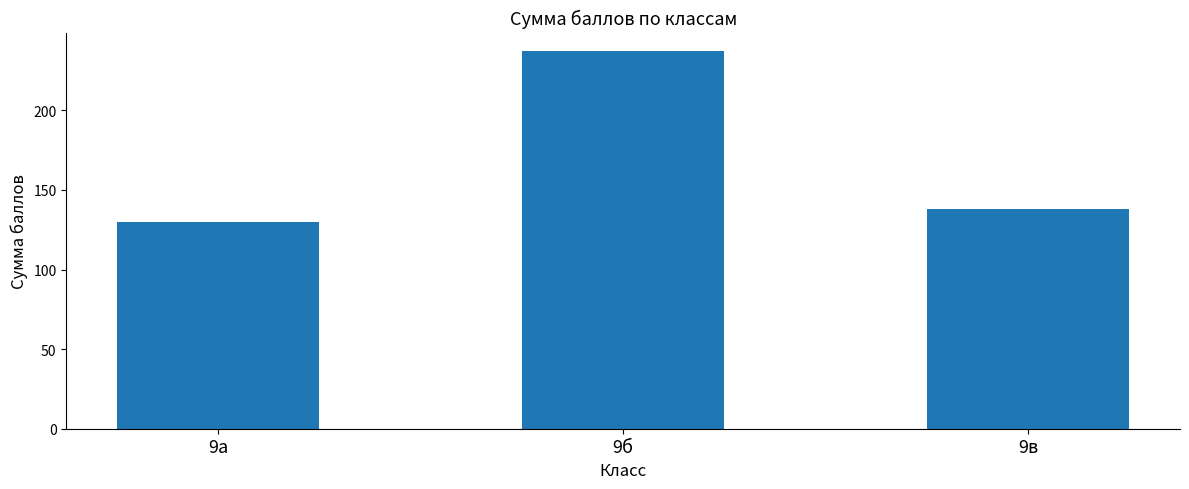

List the labels in order of value, smallest first.

9а, 9в, 9б